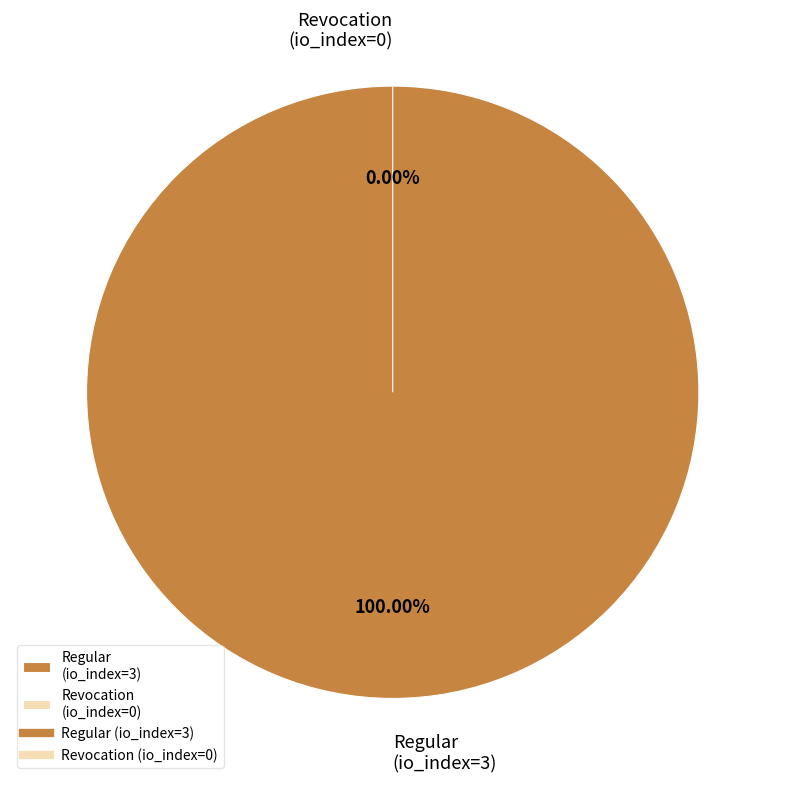

To the nearest percent, what is the average slice percentage?

50%